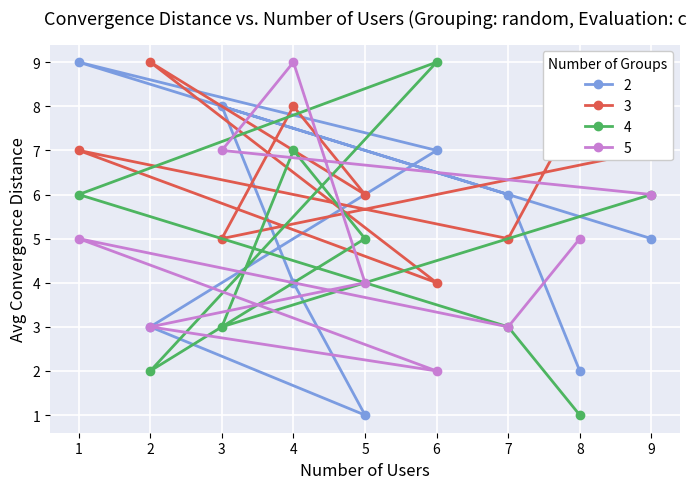

Is the value of 3 at 1 greater than the value of 4 at 7?

Yes